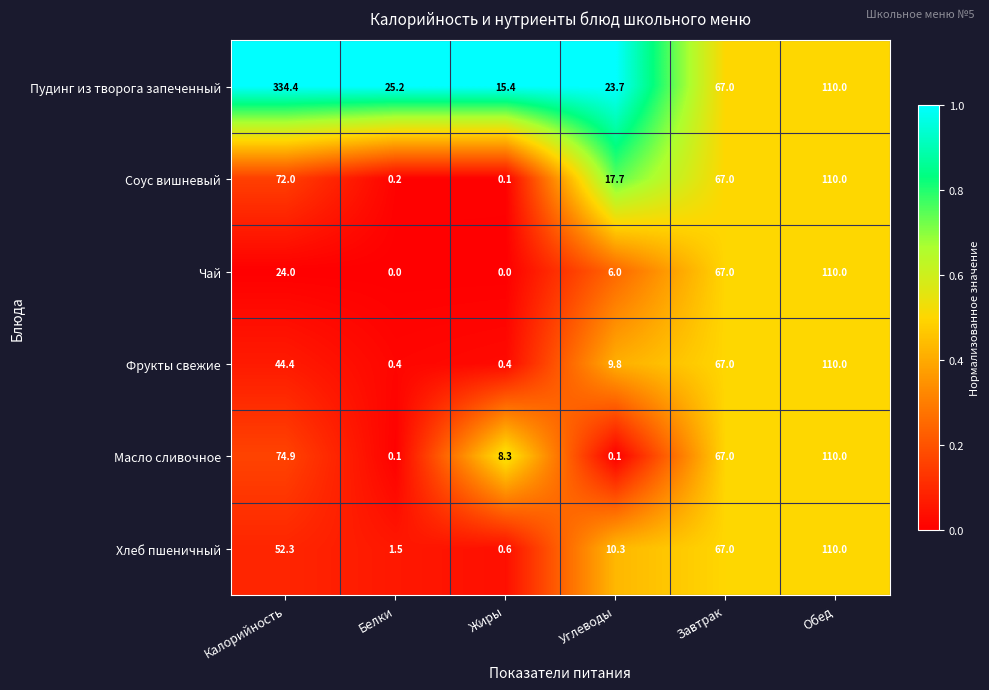

List the labels in order of Пудинг из творога запеченный value, largest first.

Калорийность, Обед, Завтрак, Белки, Углеводы, Жиры